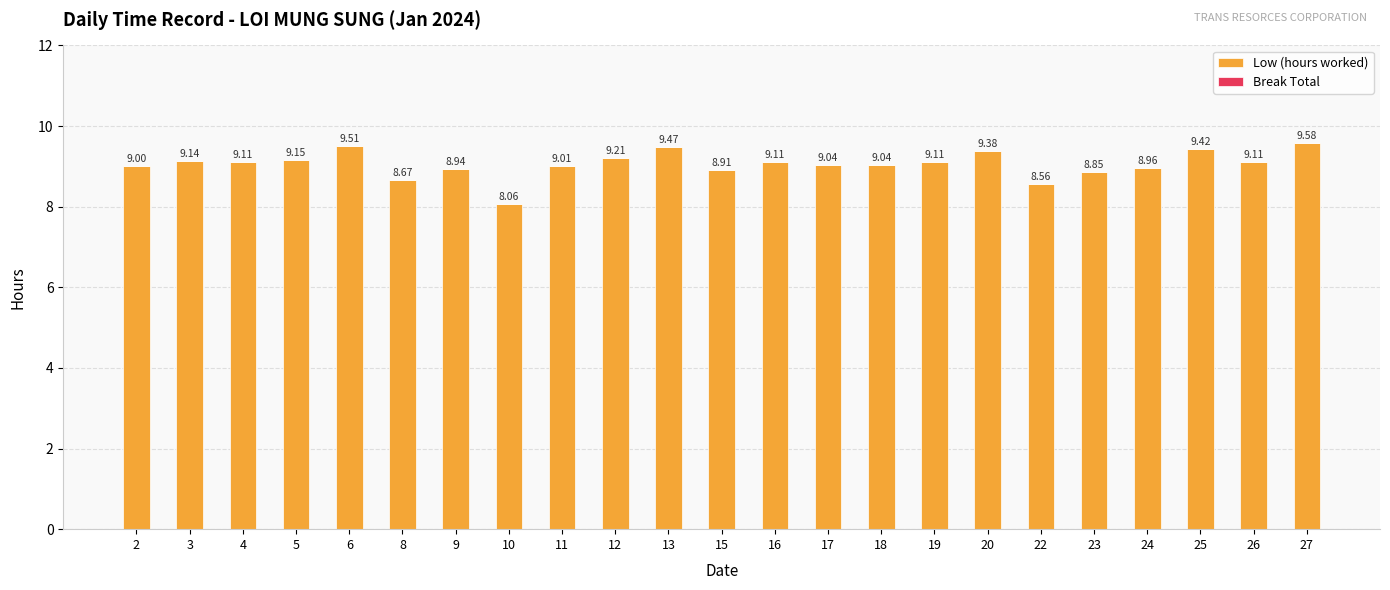

What is the ratio of the value at 5 to the value at 9?

1.0